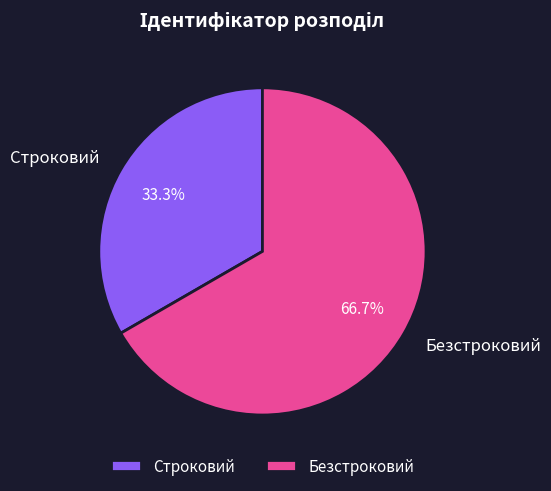

Which slice represents more than half of the pie?

Безстроковий